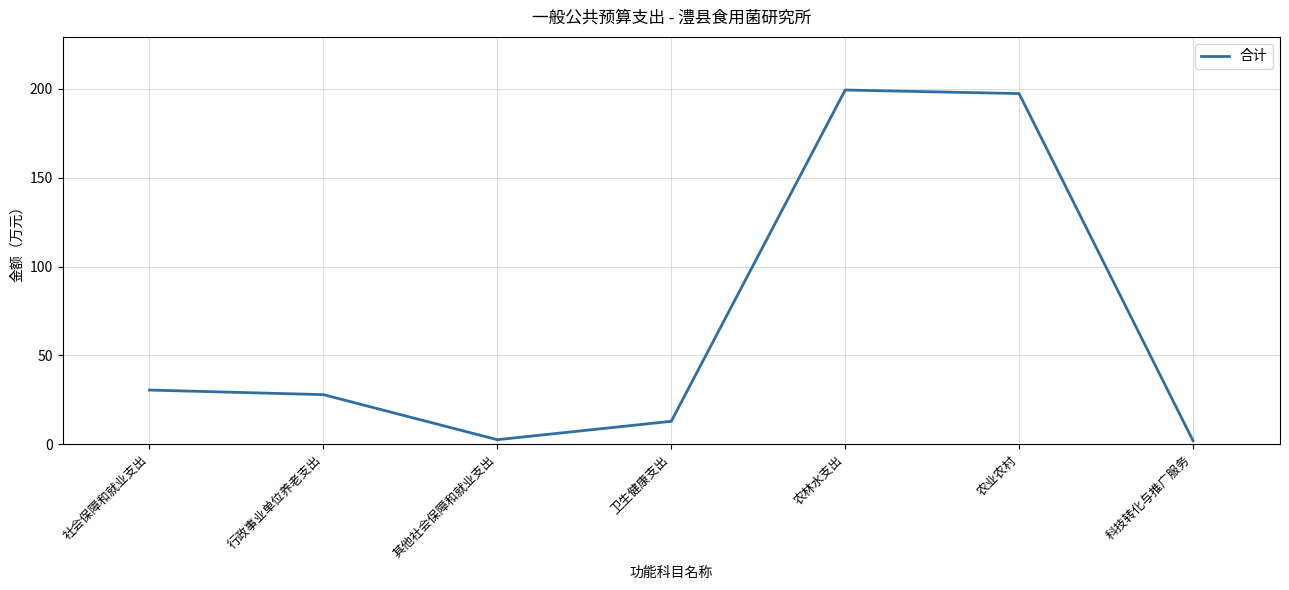

What is the difference between the second highest and second lowest values?

194.8